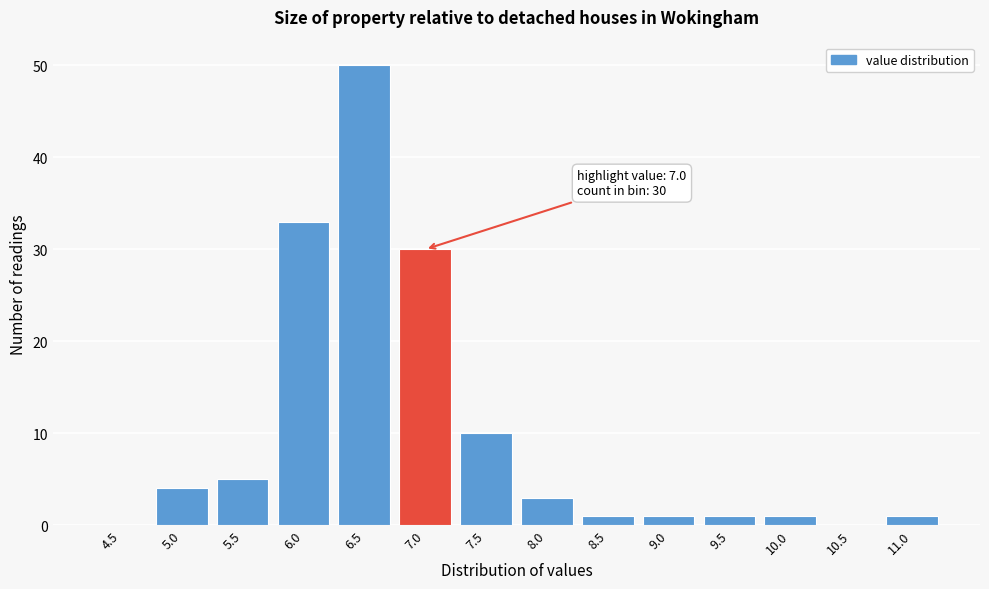

Reading left to right, extract all data points from this chart.

4.5=0	5.0=4	5.5=5	6.0=33	6.5=50	7.0=30	7.5=10	8.0=3	8.5=1	9.0=1	9.5=1	10.0=1	10.5=0	11.0=1